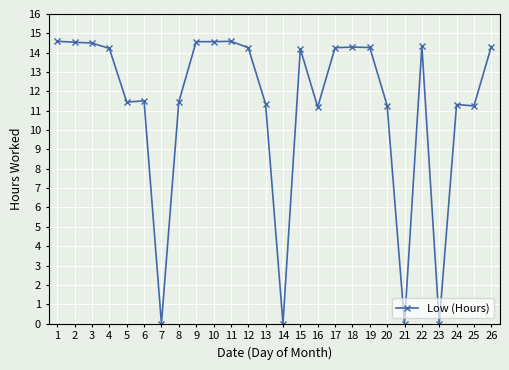

What is the greatest value displayed?

14.6